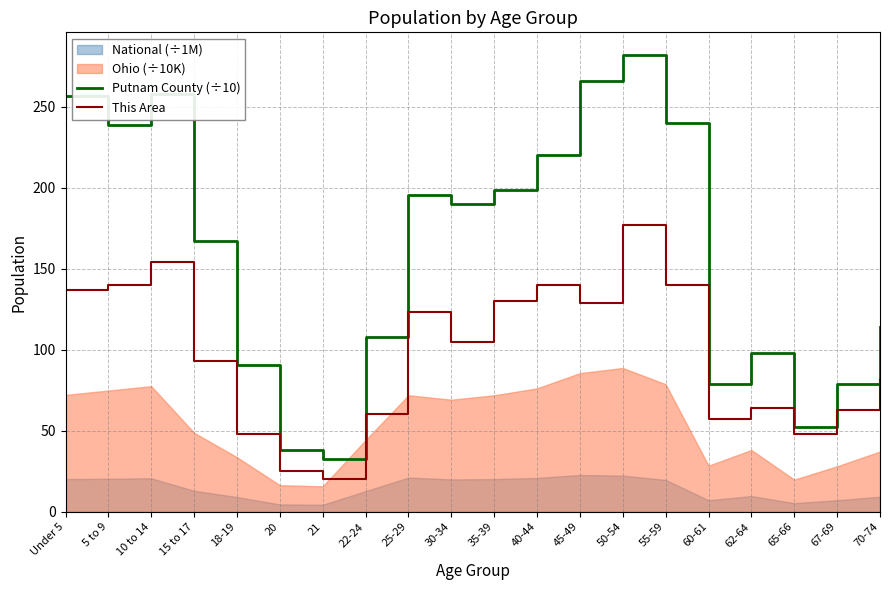

What is the sum of the This Area values at Under 5 and 50-54?

314.0